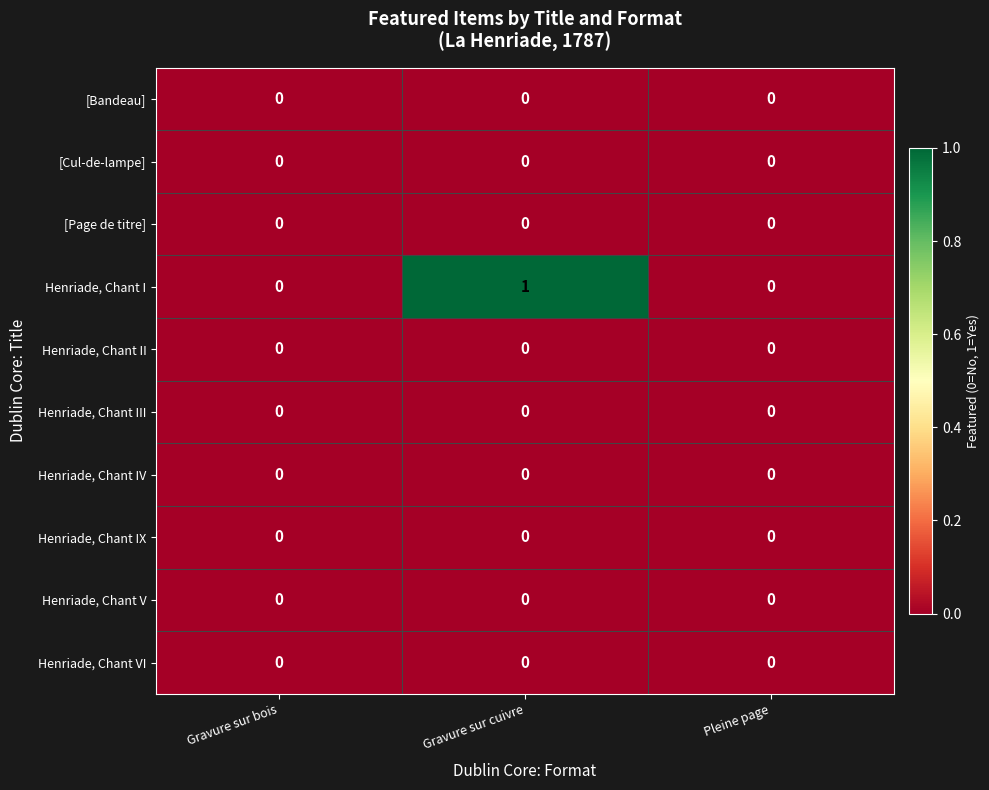

Is it true that Henriade, Chant IV equals 0 at Pleine page?

True